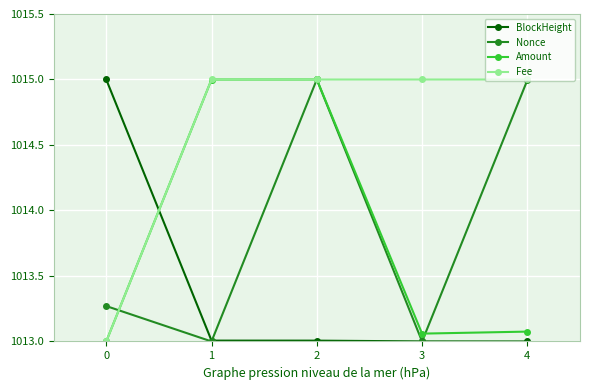

How many categories are shown in the chart?

5